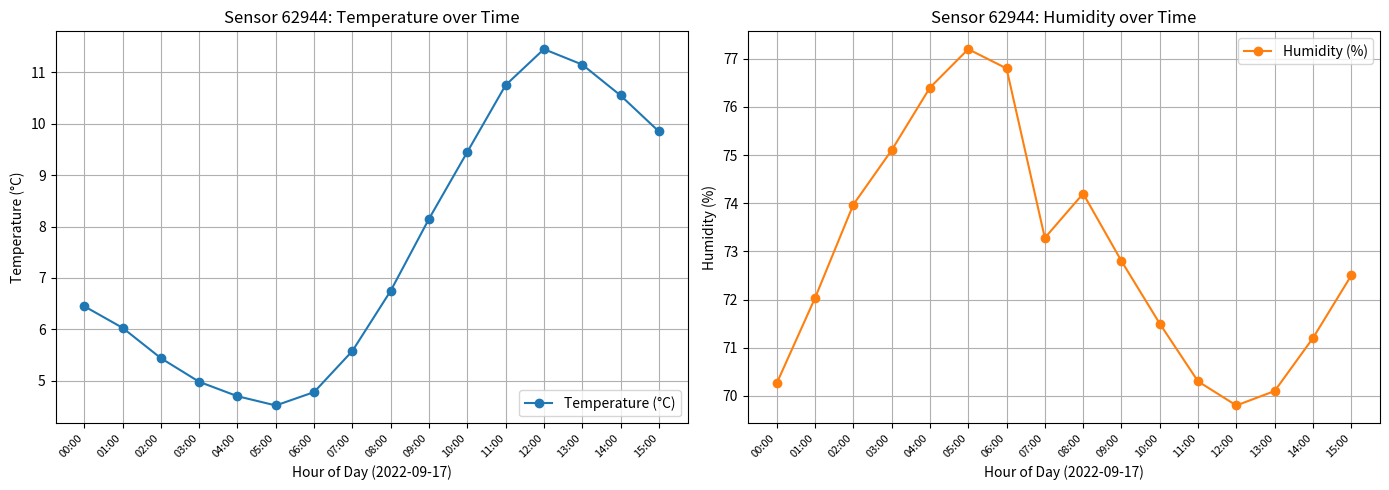

What is the highest value of the Temperature (°C) series?

11.4